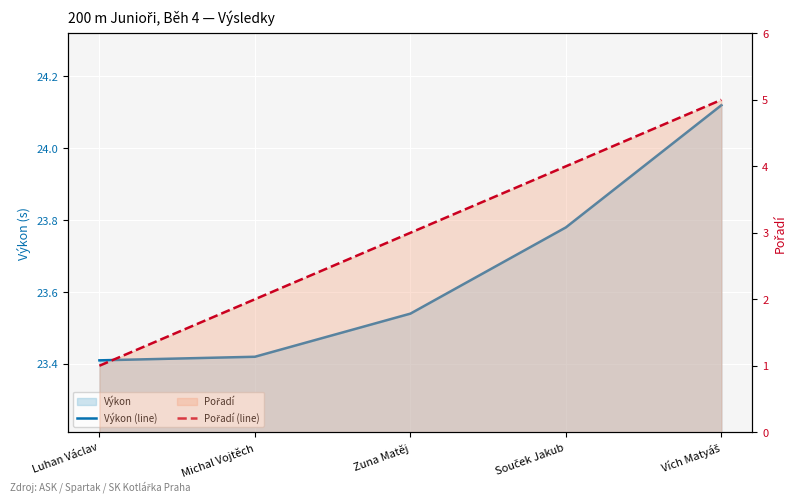

What is the label of the 2nd point from the left?

Michal Vojtěch